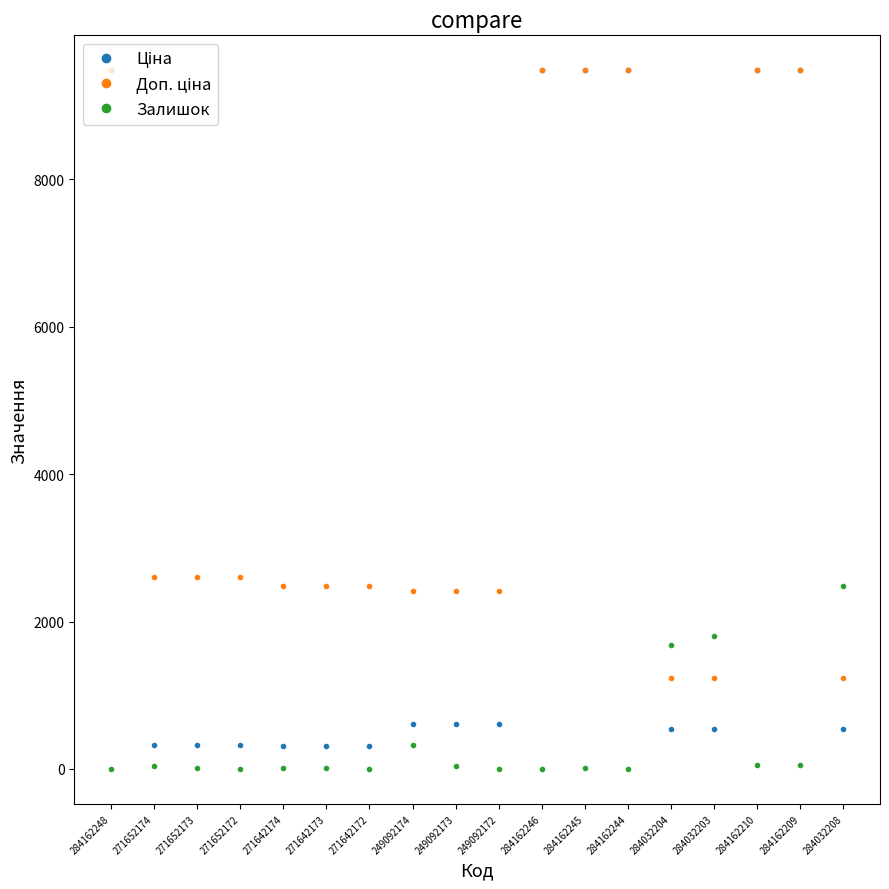

What is the maximum value shown in the chart?

9480.1